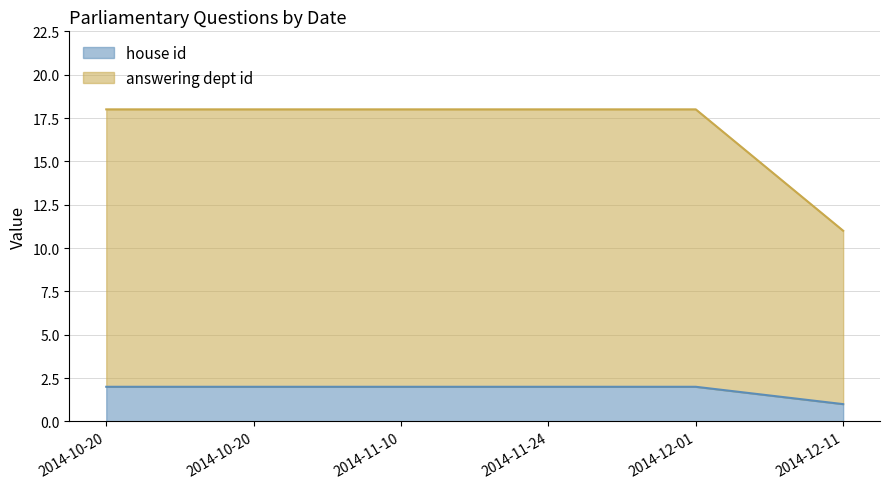

Is it true that answering dept id line equals 18 at 2014-10-20?

True